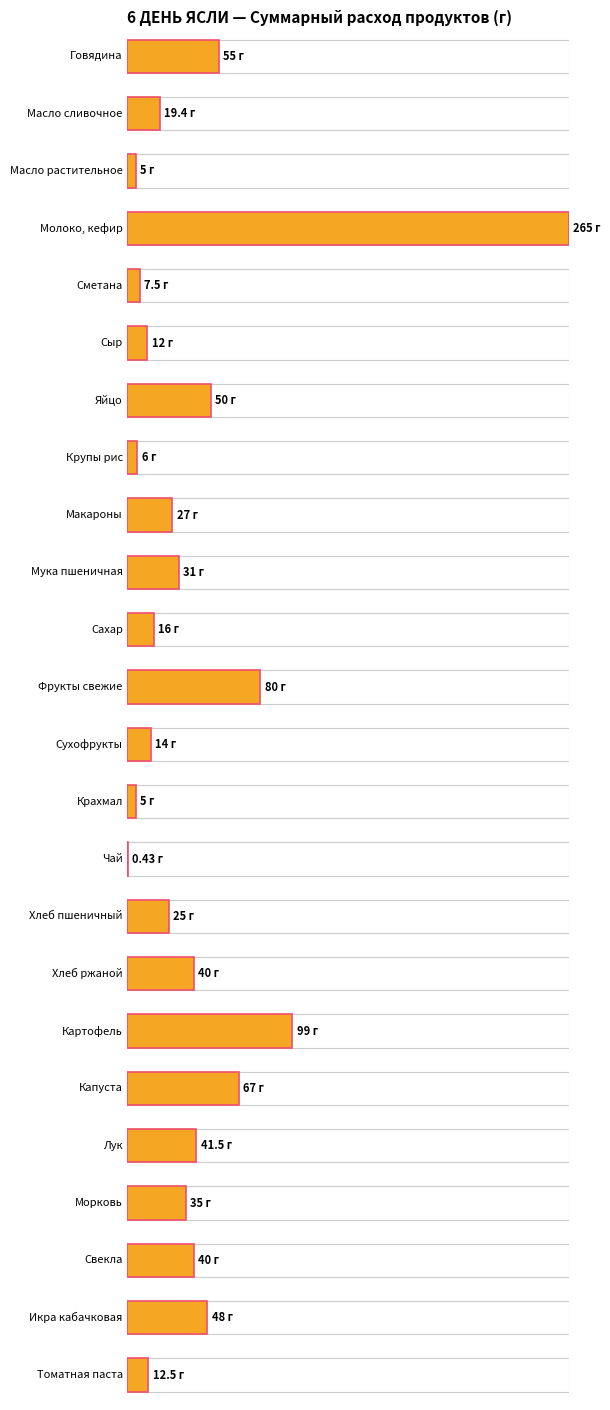

Rank the categories by value from lowest to highest.

Чай, Масло растительное, Крахмал, Крупы рис, Сметана, Сыр, Томатная паста, Сухофрукты, Сахар, Масло сливочное, Хлеб пшеничный, Макароны, Мука пшеничная, Морковь, Хлеб ржаной, Свекла, Лук, Икра кабачковая, Яйцо, Говядина, Капуста, Фрукты свежие, Картофель, Молоко, кефир